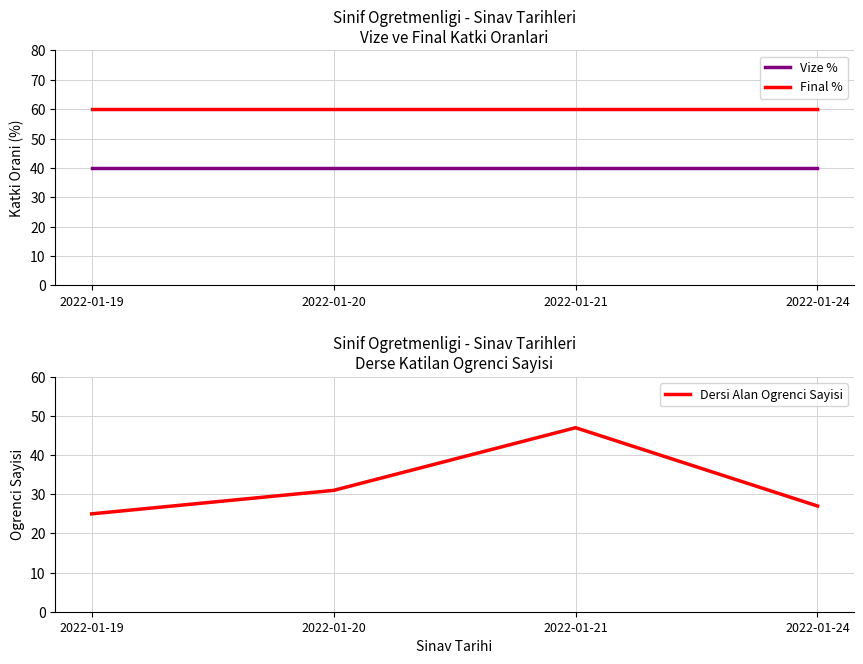

True or false: Final % and Vize % intersect in this chart.

False